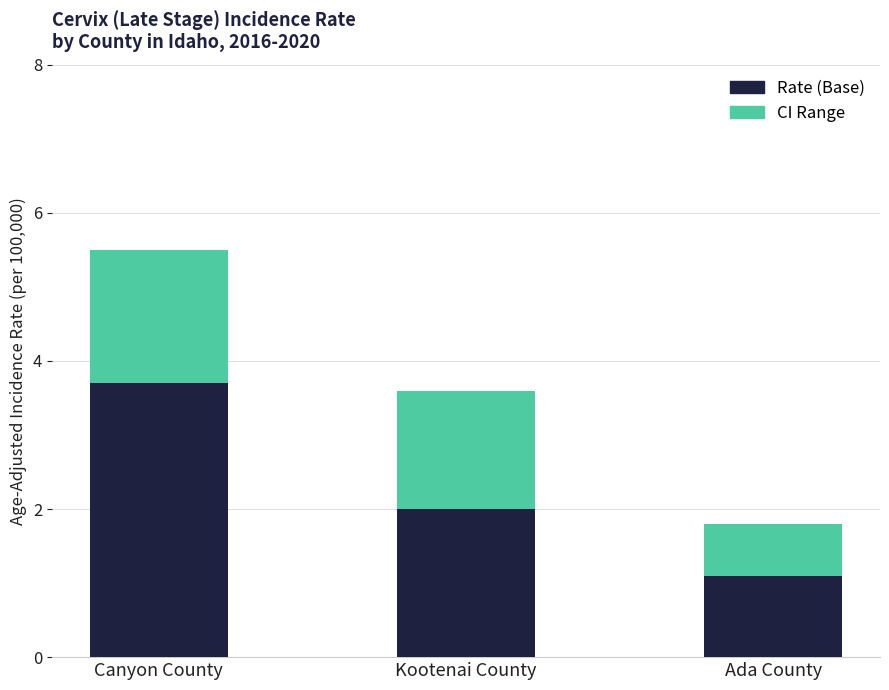

List the labels in order of Rate (Base) value, largest first.

Canyon County, Kootenai County, Ada County